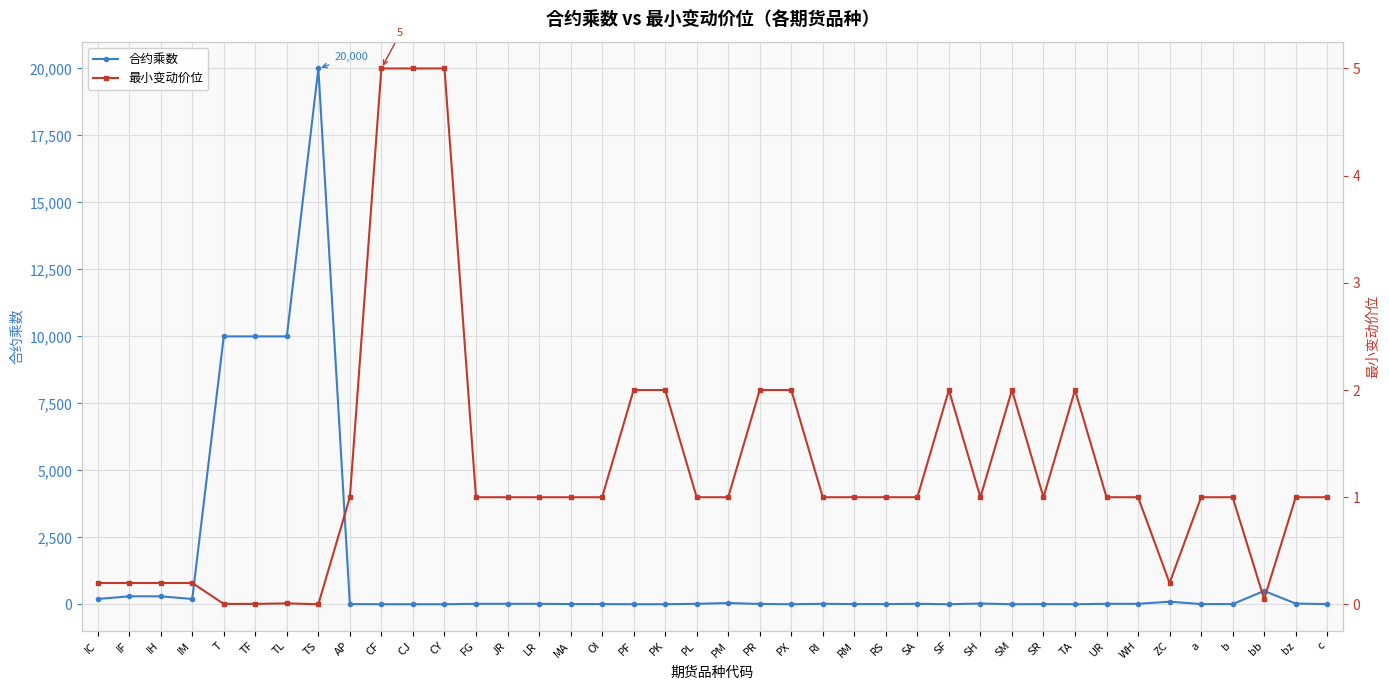

What position from the right is FG?

28